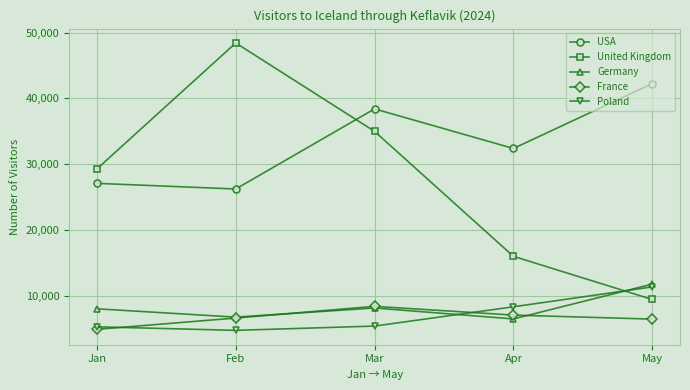

Between Feb and Mar, which series saw the biggest shift?

United Kingdom